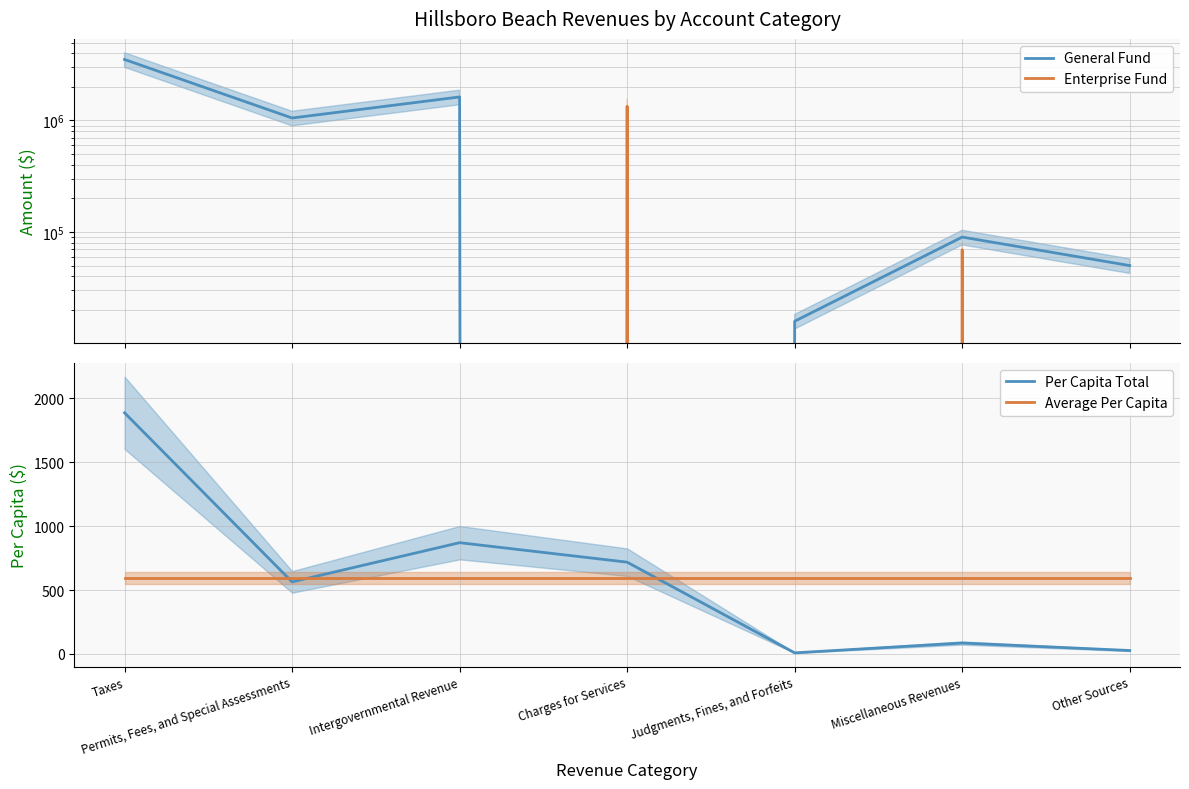

True or false: Enterprise Fund has more than 2 points higher than both neighbors.

False